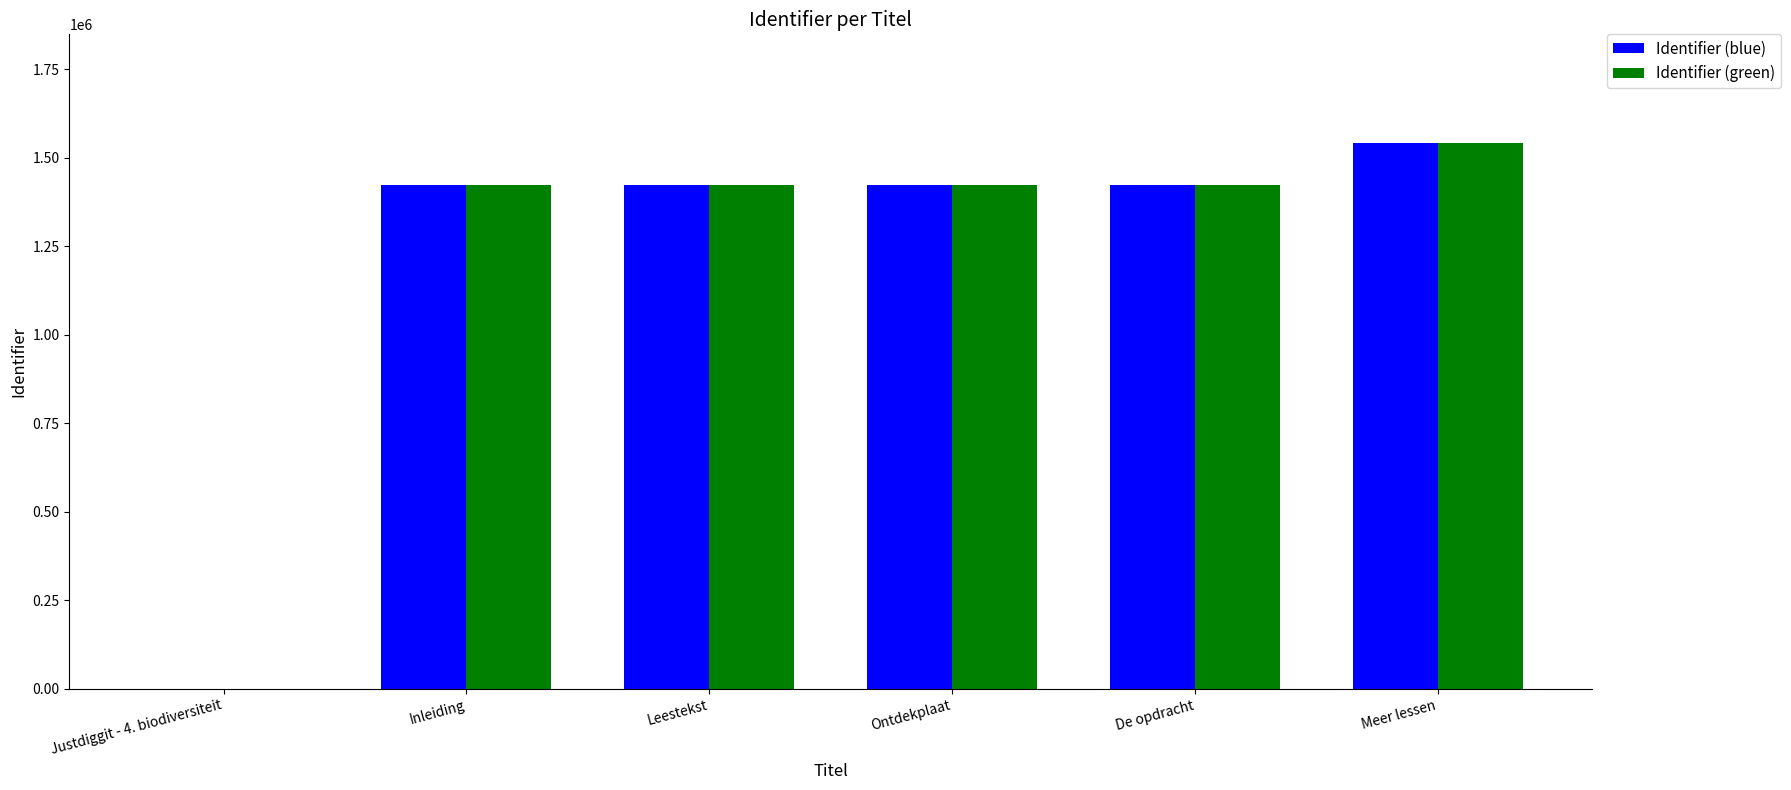

What are all the series names shown in the legend?

Identifier (blue), Identifier (green)